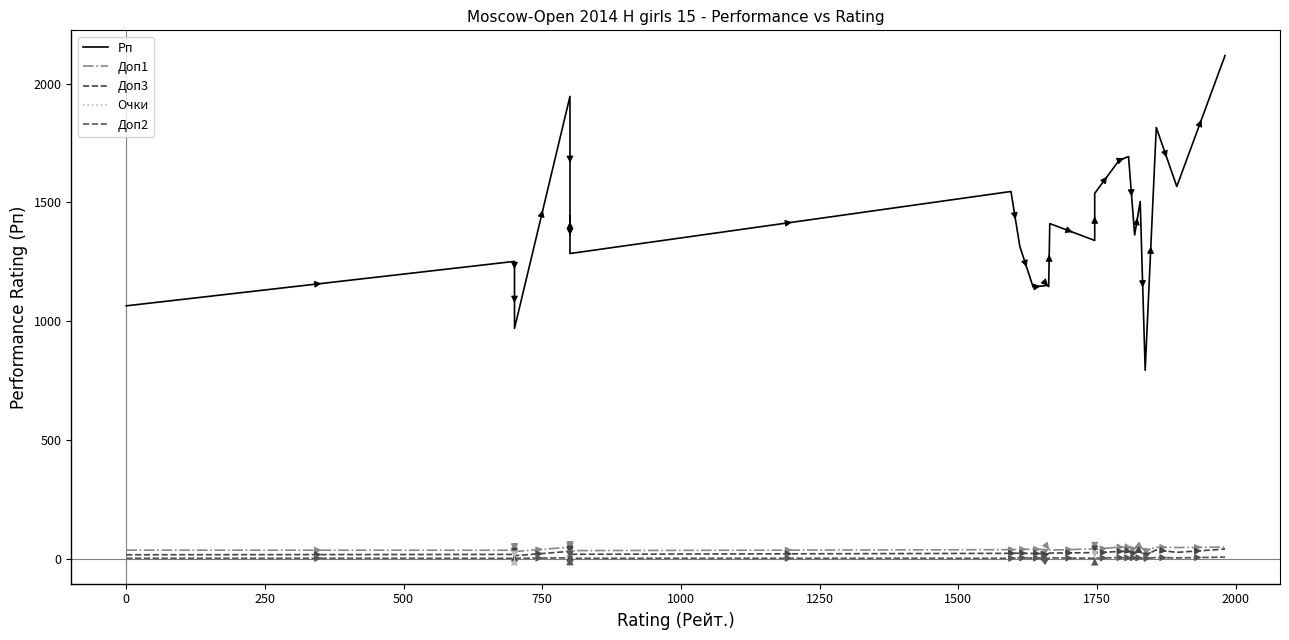

Which series has the largest total across all categories?

Рп